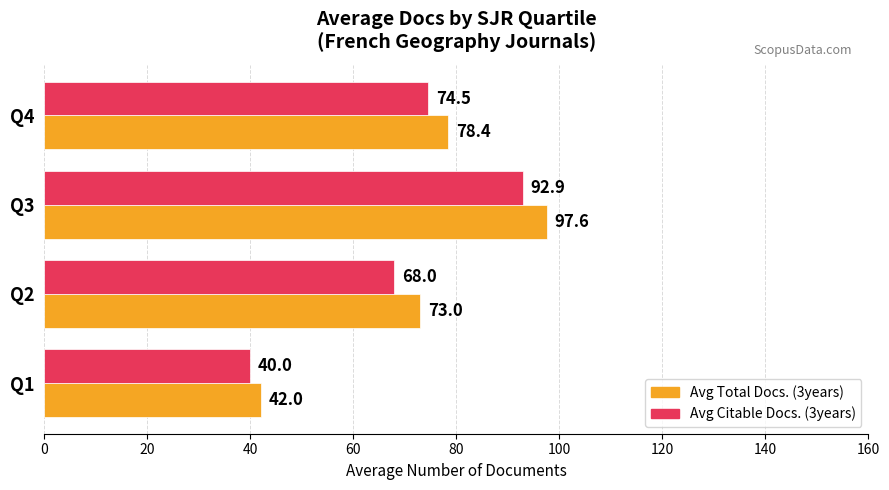

The value of Avg Citable Docs. (3years) at Q3 is 39.6. True or false?

False